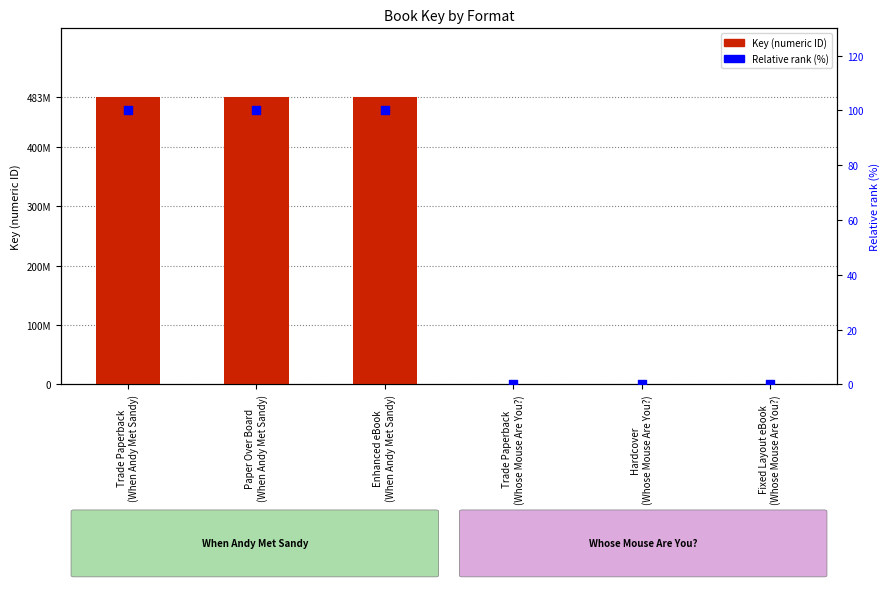

At which category is the sum across all series the highest?

Trade Paperback
(When Andy Met Sandy)